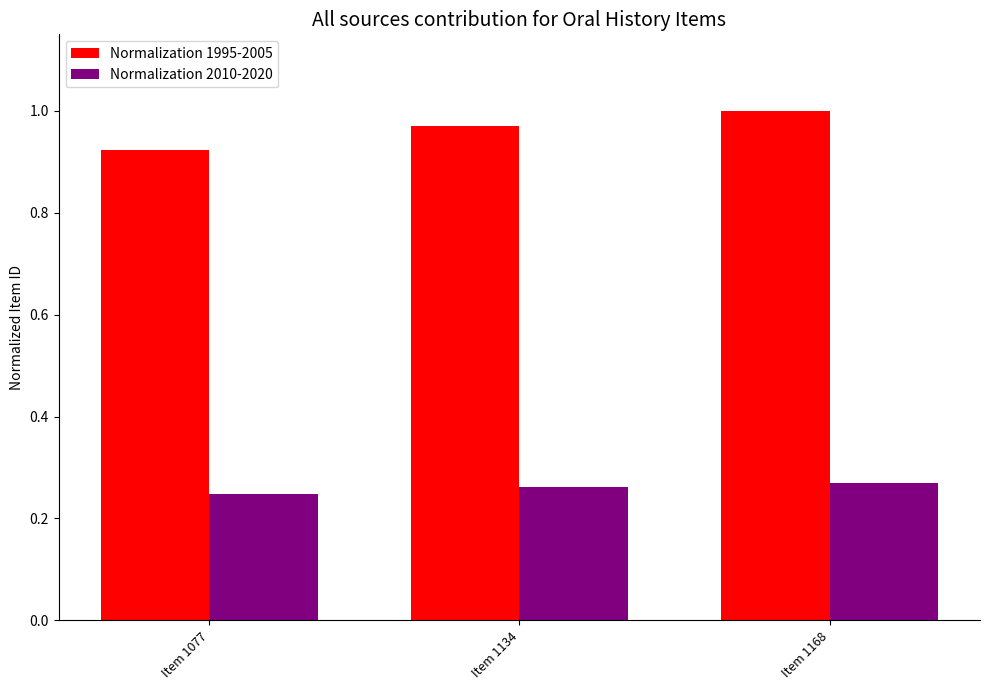

What is the sum of the Normalization 1995-2005 values at Item 1077 and Item 1134?

1.9